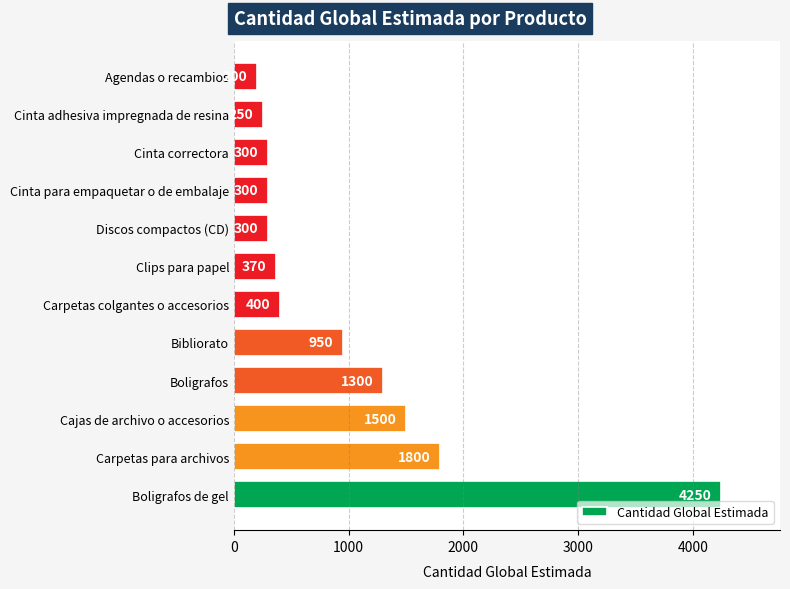

How many values are below 400?

6